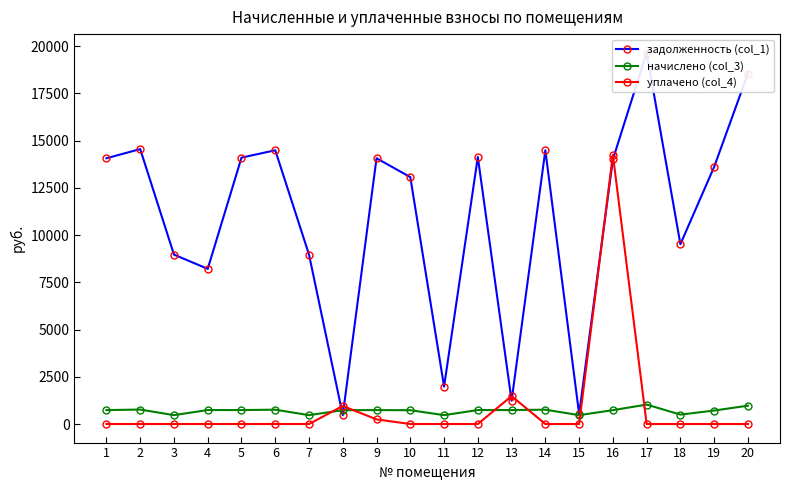

How many intersections are there between задолженность (col_1) and уплачено (col_4)?

6